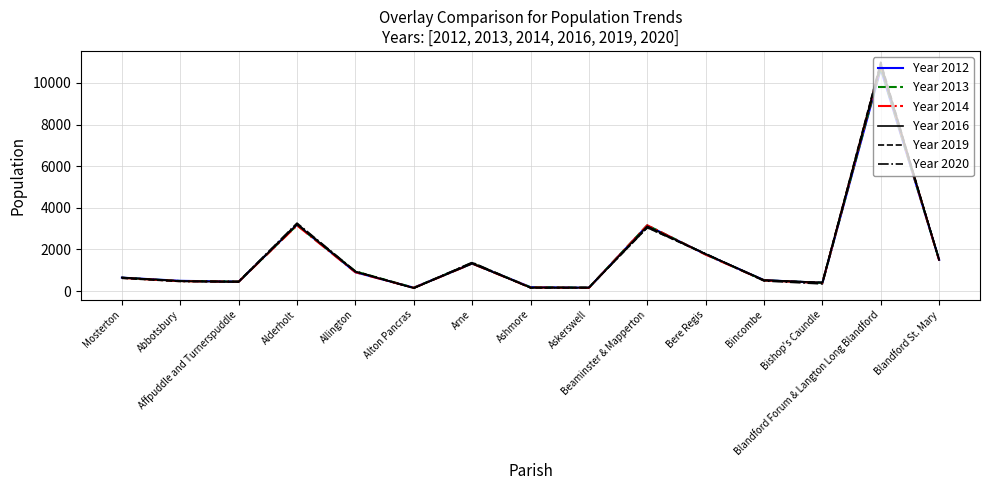

Between Abbotsbury and Askerswell, which series saw the biggest shift?

Year 2012